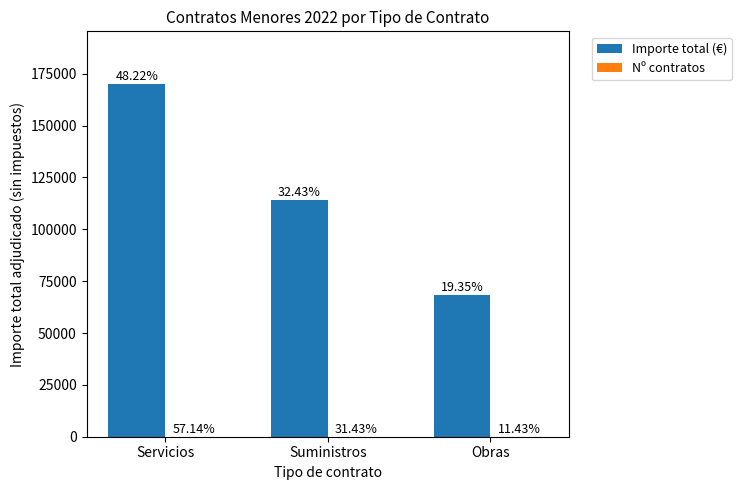

What is the difference between the Nº contratos values at Obras and Servicios?

16.0